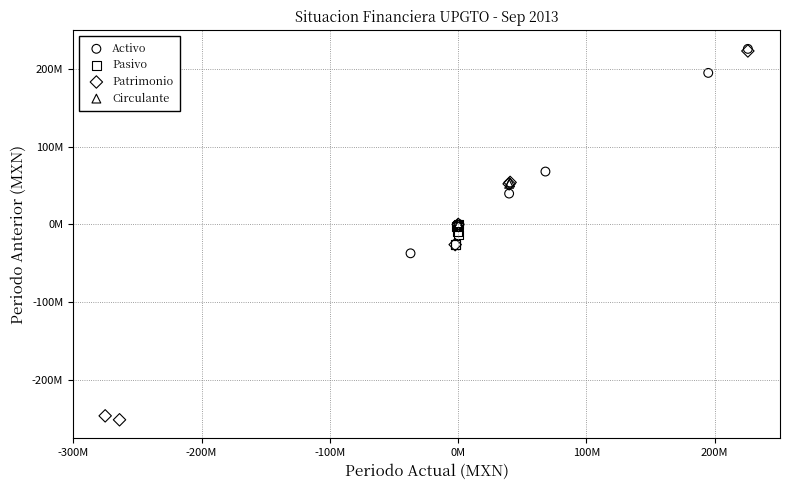

Which series reaches the minimum Y coordinate?

Patrimonio